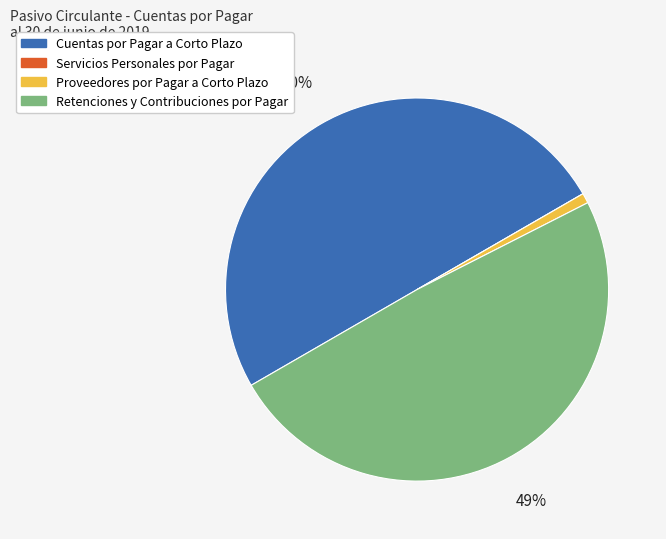

Is it true that Cuentas por Pagar a Corto Plazo is 59% of the pie?

False